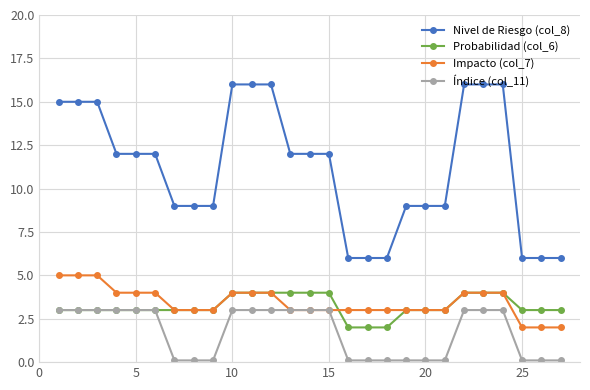

True or false: Impacto (col_7) and Probabilidad (col_6) intersect in this chart.

True